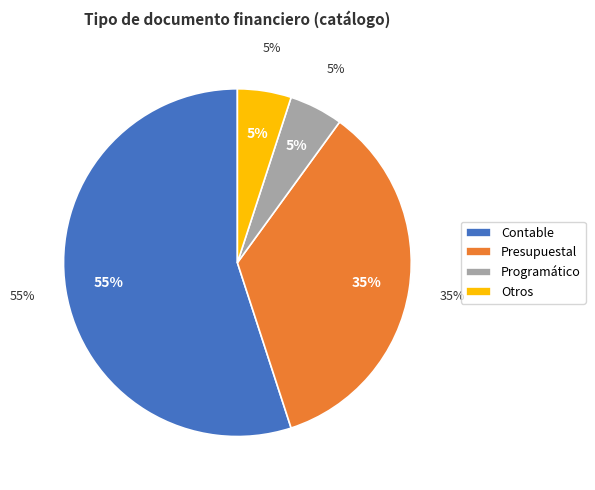

Is it true that Contable is 62% of the pie?

False